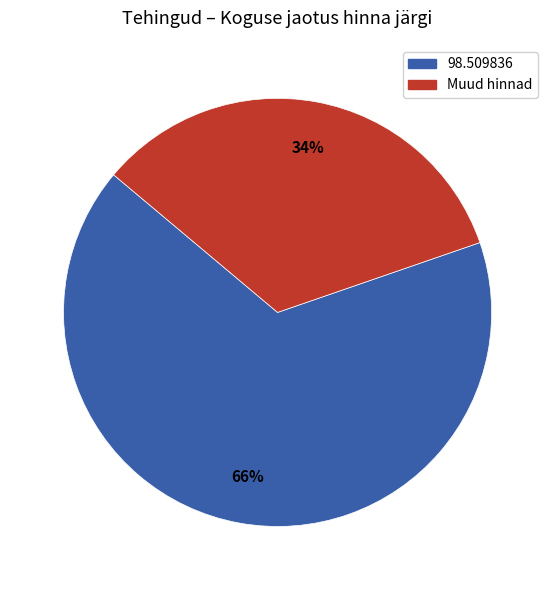

The 98.509836 slice represents 66% of the pie. True or false?

True